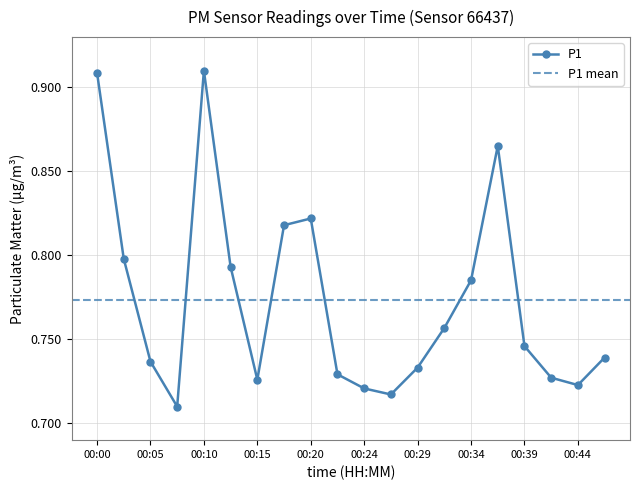

How many distinct data groups are displayed?

1